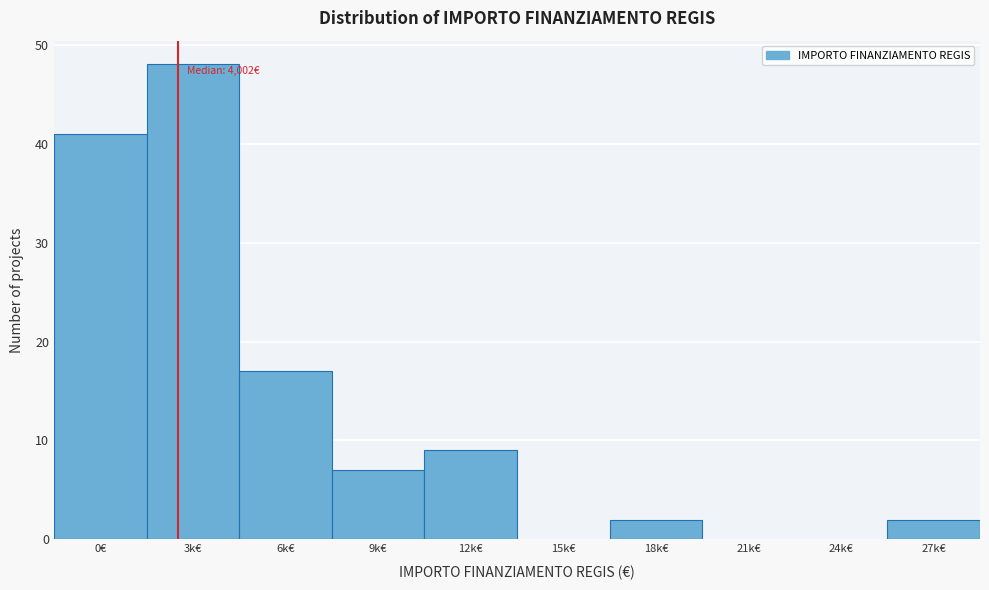

Reading right to left, list all the values displayed in this chart.

27k€=2	24k€=0	21k€=0	18k€=2	15k€=0	12k€=9	9k€=7	6k€=17	3k€=48	0€=41